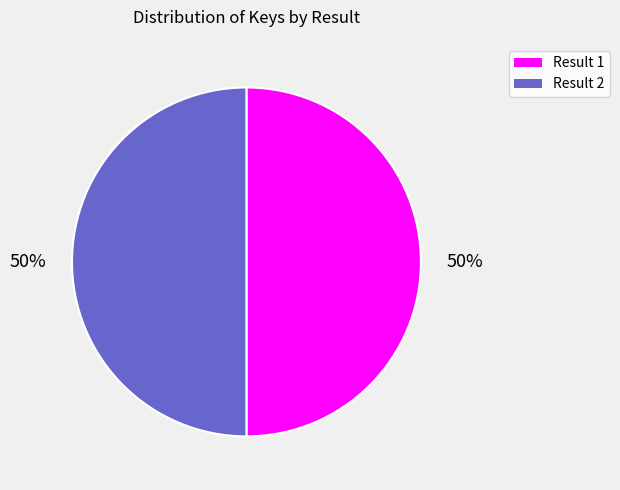

The Result 2 slice represents 50% of the pie. True or false?

True